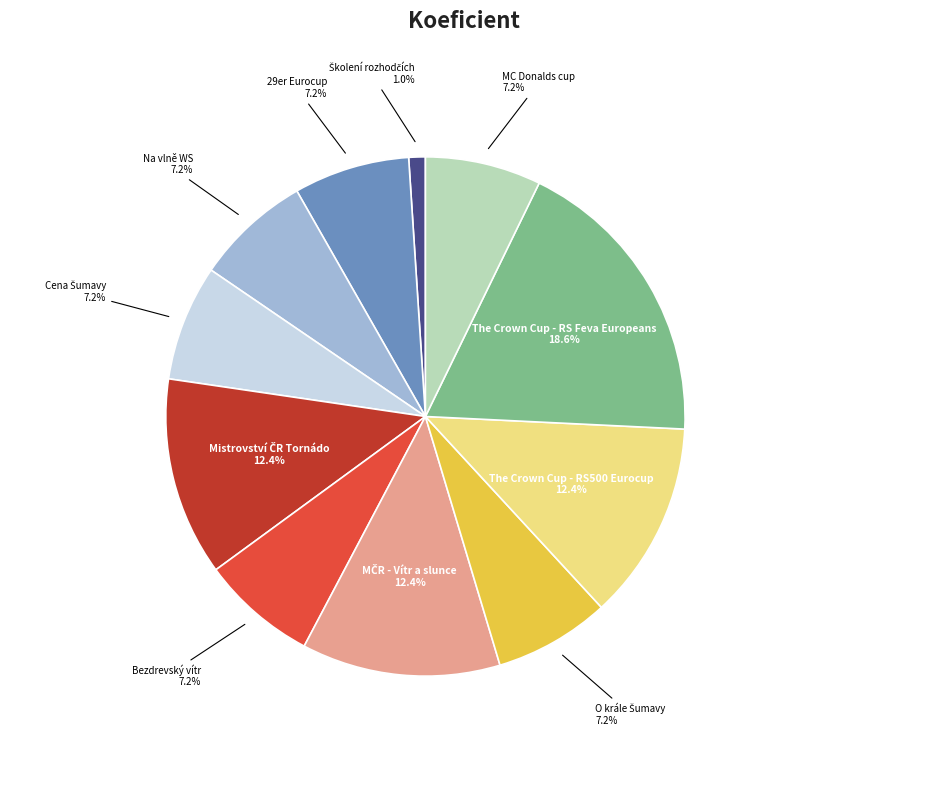

How many segments does this pie chart have?

11